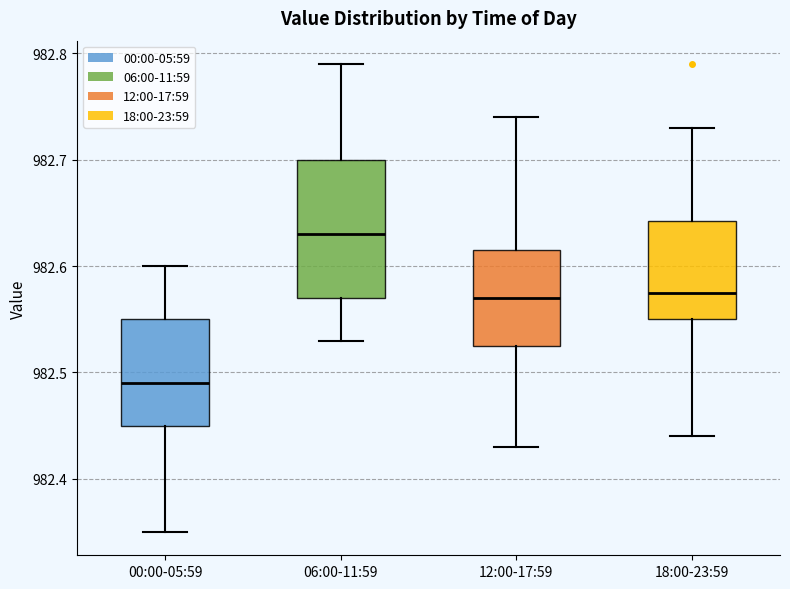

Reading left to right, transcribe this box plot: for each box, give where its median line is, the range the box spans, and where its two whiskers end, as read against the y-axis. The values are not printed on the chart, so give them approximately, as read against the axis.

00:00-05:59: median 982.49, box 982.45 to 982.55, whiskers 982.35 to 982.60
06:00-11:59: median 982.63, box 982.57 to 982.70, whiskers 982.53 to 982.79
12:00-17:59: median 982.57, box 982.53 to 982.62, whiskers 982.43 to 982.74
18:00-23:59: median 982.58, box 982.55 to 982.64, whiskers 982.44 to 982.73